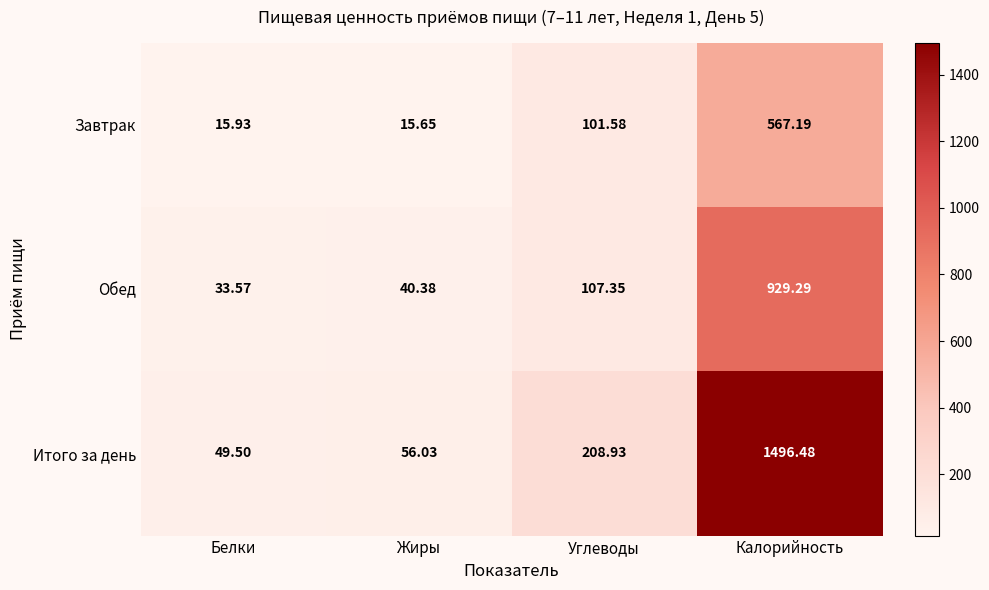

Which series has the widest spread of values?

Итого за день